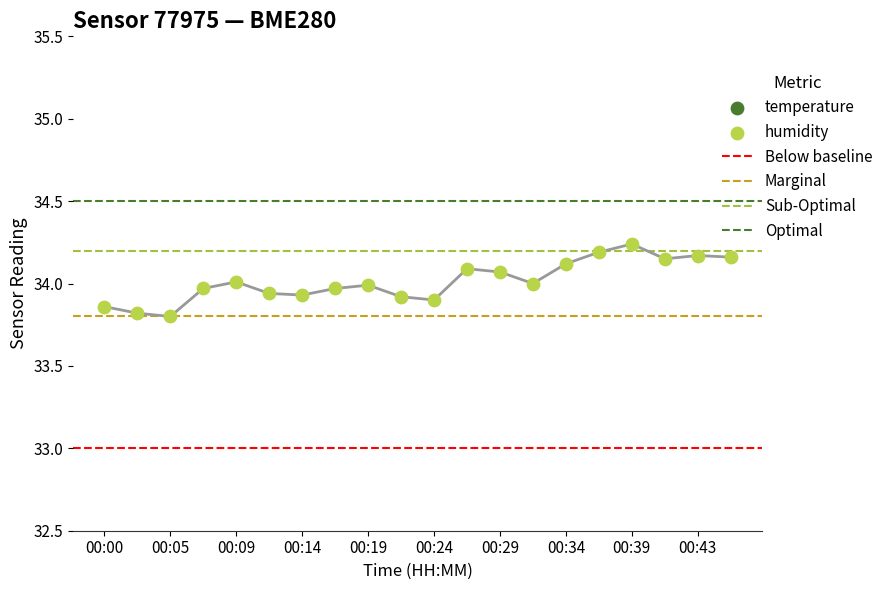

What is the total value across all series at 00:17?

54.6